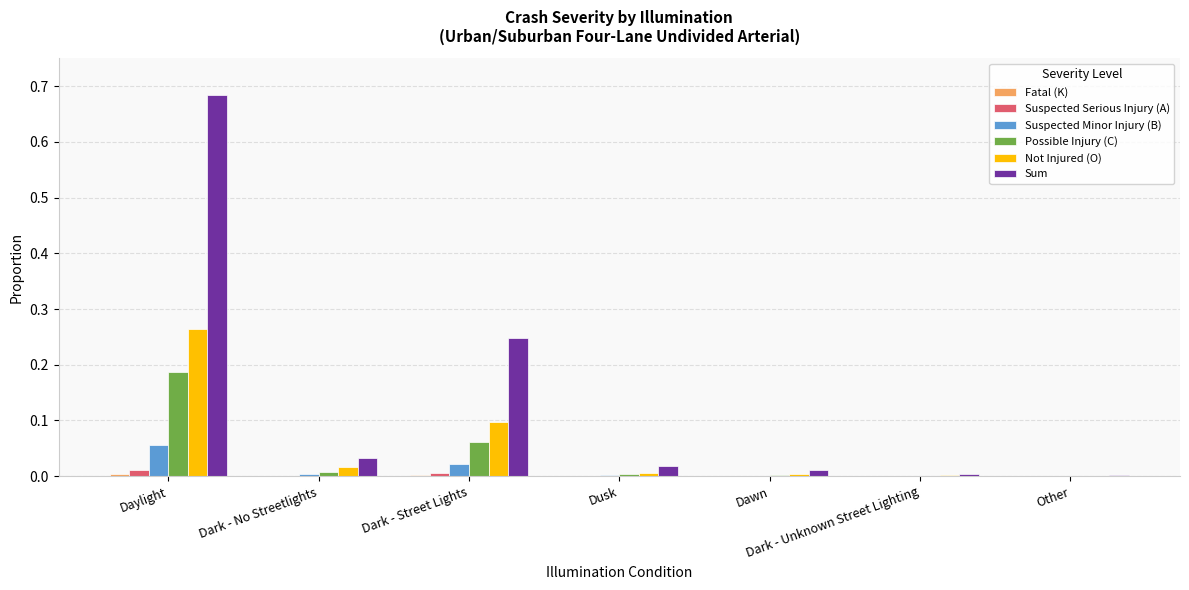

What is the total value across all series at Dark - Street Lights?

0.4